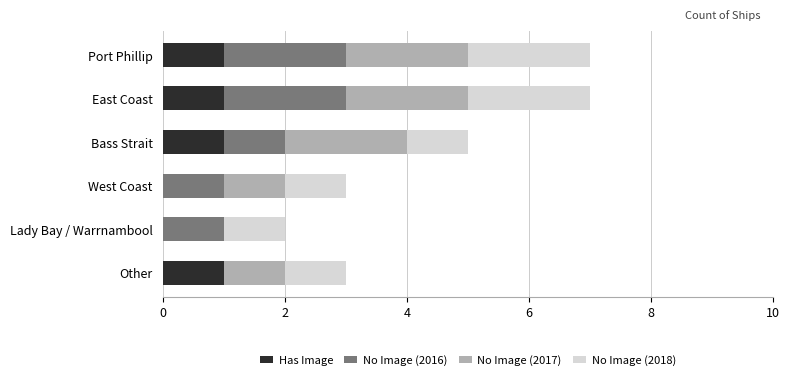

The Has Image series shows 2 at Bass Strait. True or false?

False